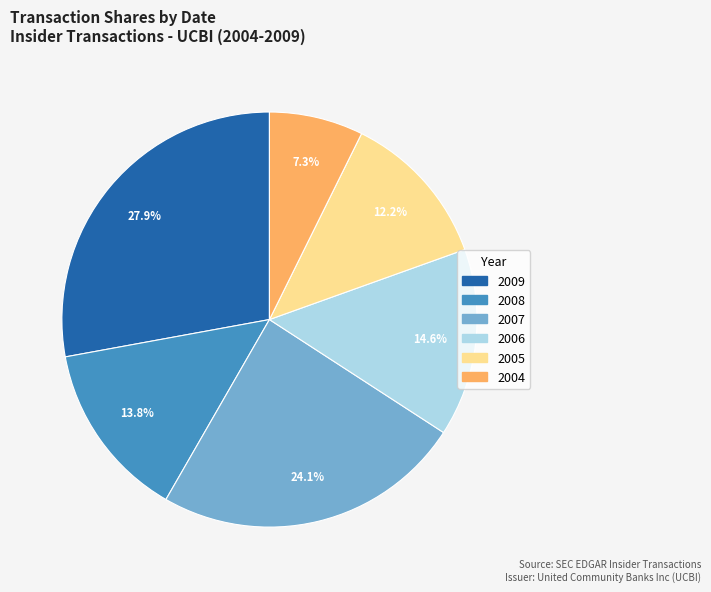

Does any single category account for the majority?

No